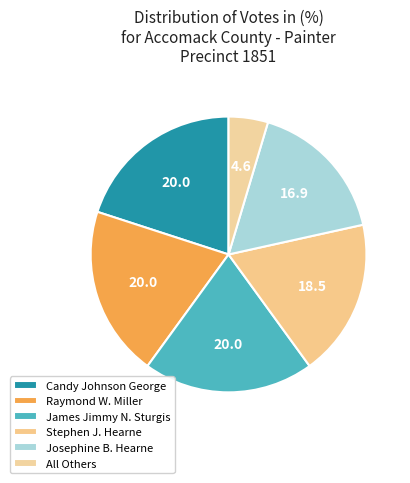

Which slice is the smallest?

All Others